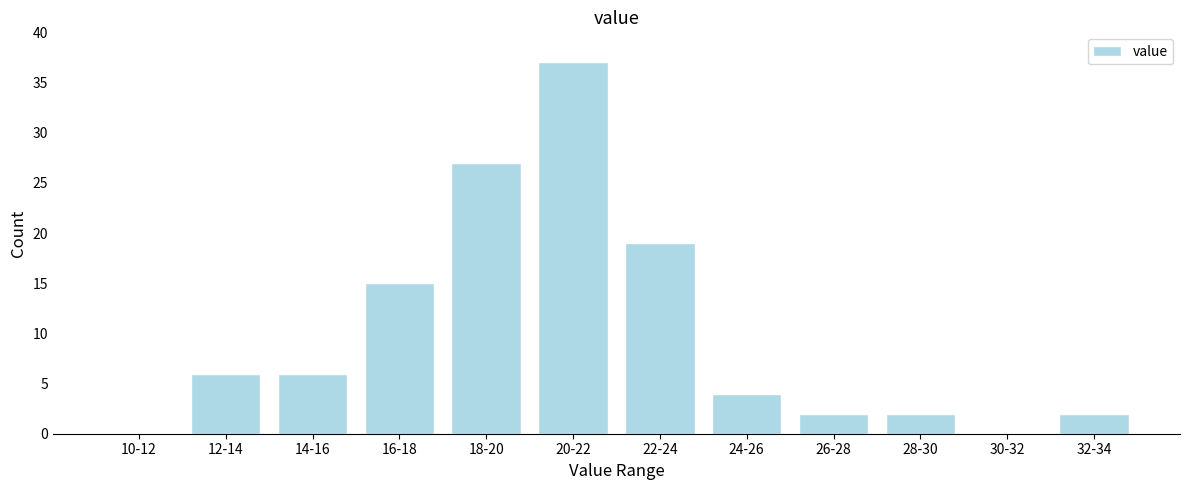

Reading left to right, list all the values displayed in this chart.

10-12=0	12-14=6	14-16=6	16-18=15	18-20=27	20-22=37	22-24=19	24-26=4	26-28=2	28-30=2	30-32=0	32-34=2